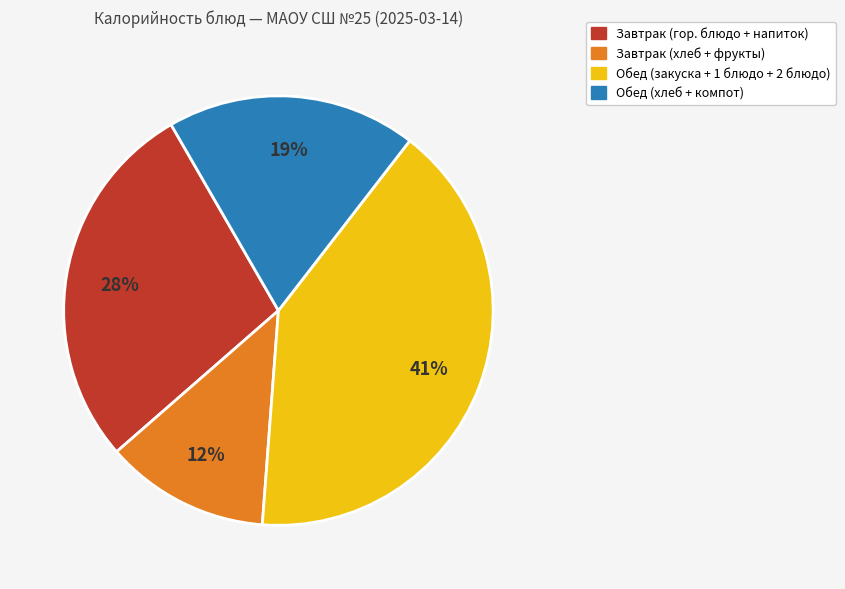

To the nearest percent, what is the average slice percentage?

25%